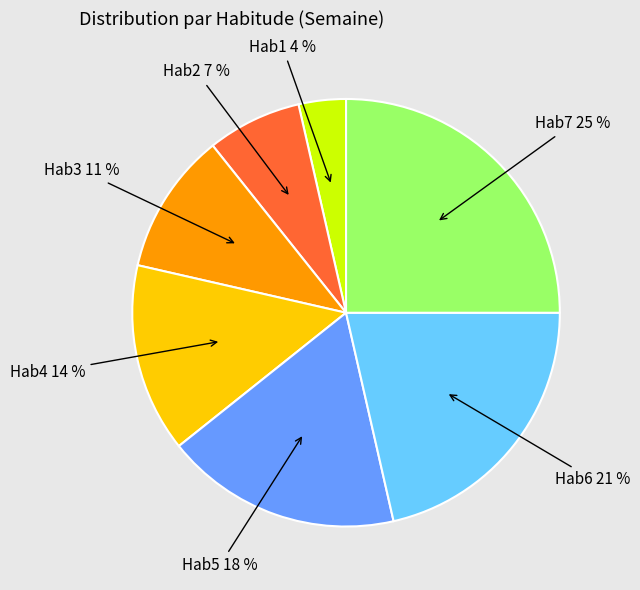

To the nearest percent, what is the difference between the Hab5 and Hab4 slice percentages?

4%